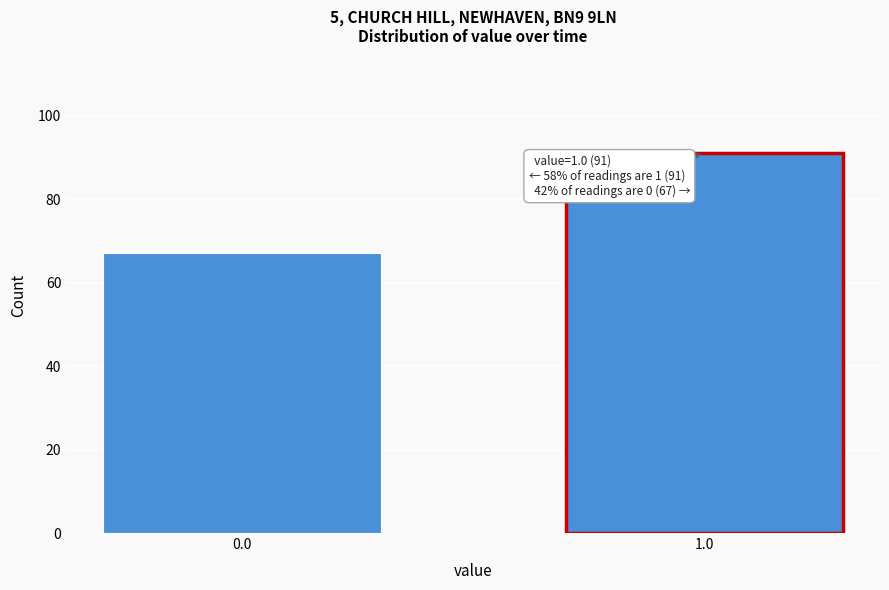

Reading left to right, what are all the values shown in this chart?

0.0=67	1.0=91